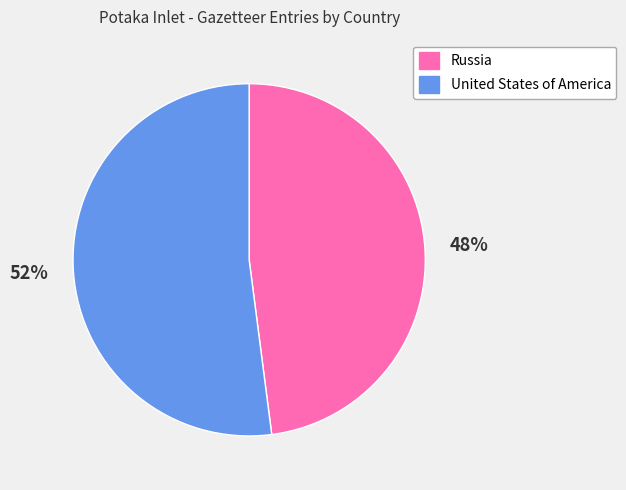

The Russia slice represents 48% of the pie. True or false?

True